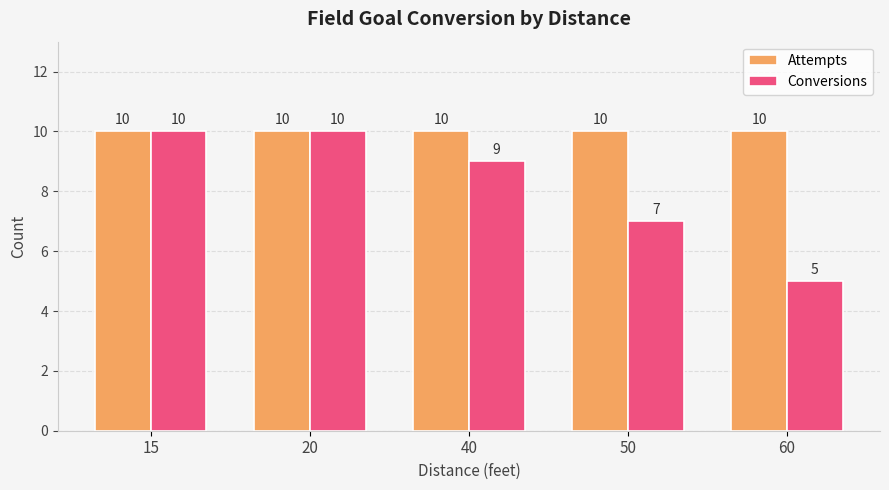

Where is Conversions nearest to the value 7?

50